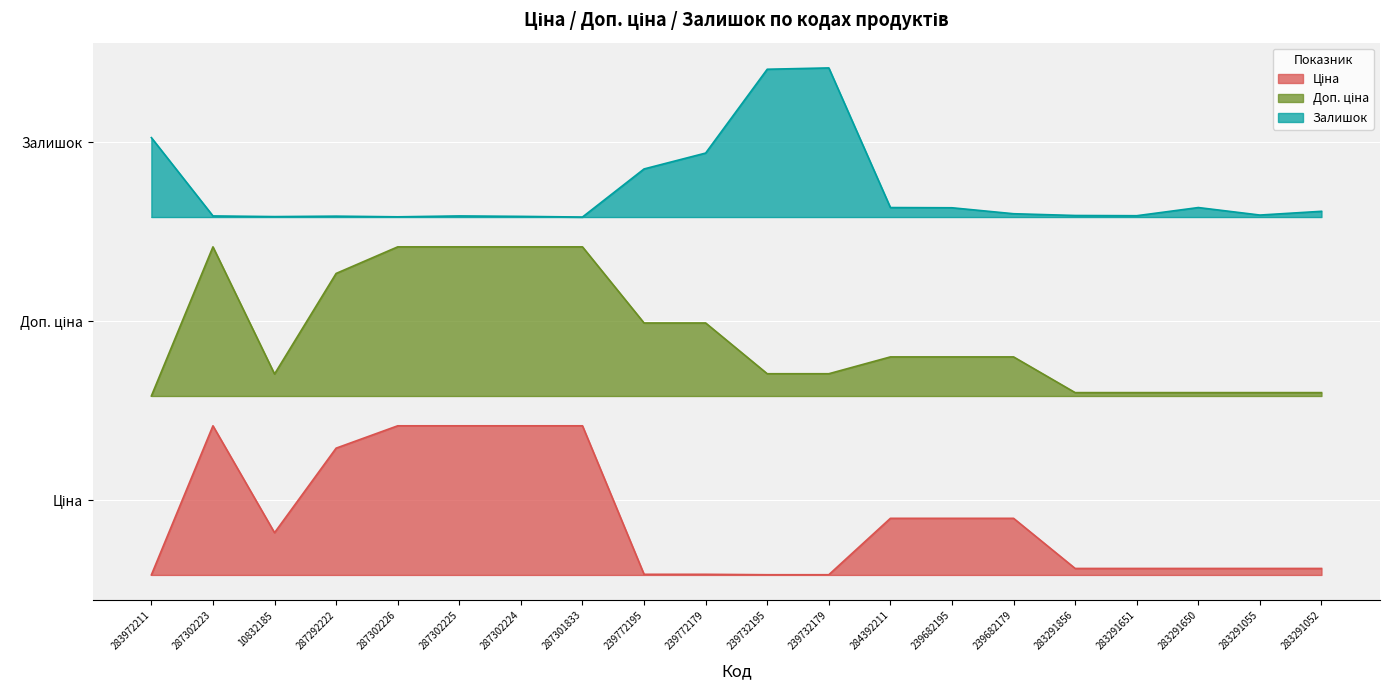

Which series has the largest total across all categories?

Залишок